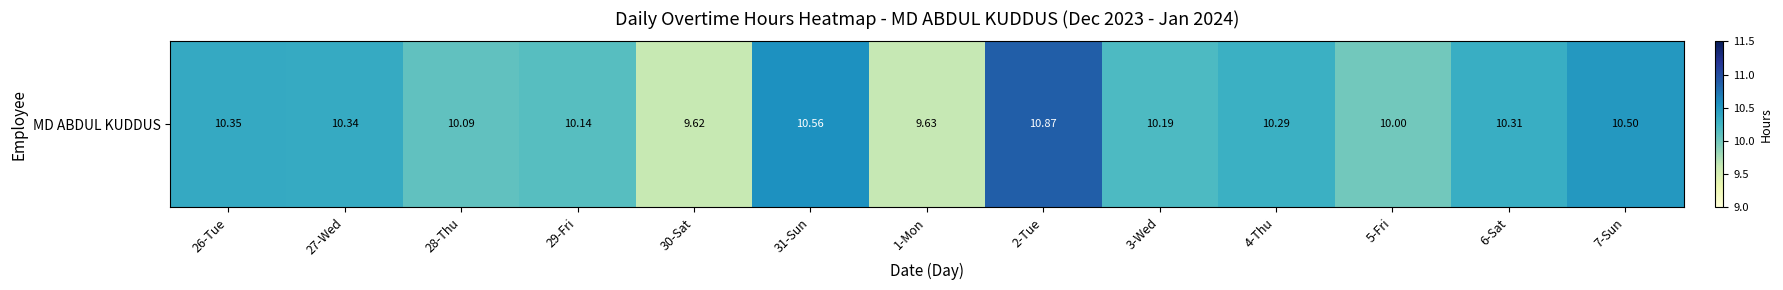

List the labels in order of value, largest first.

2-Tue, 31-Sun, 7-Sun, 26-Tue, 27-Wed, 6-Sat, 4-Thu, 3-Wed, 29-Fri, 28-Thu, 5-Fri, 1-Mon, 30-Sat